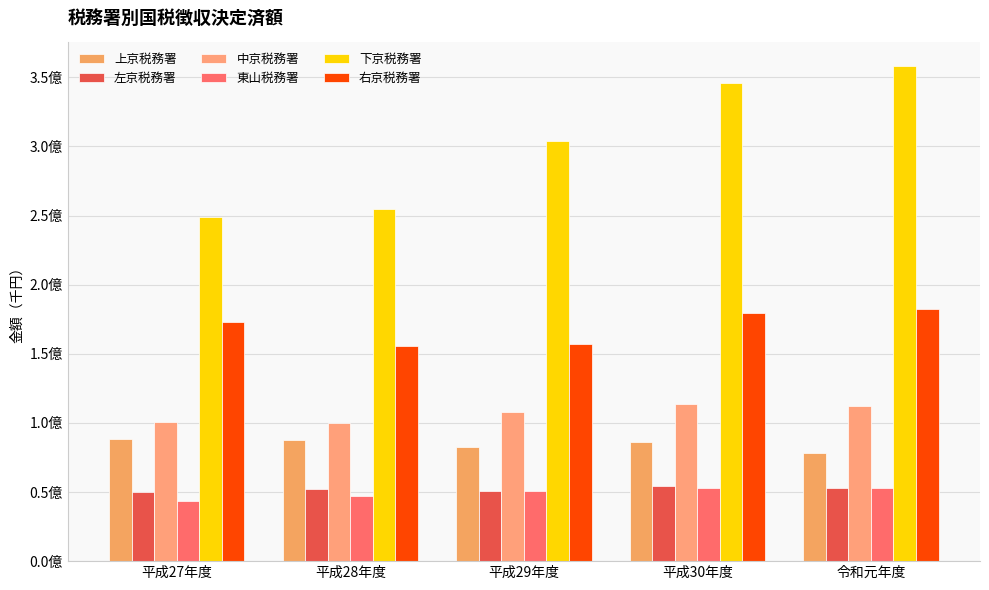

What is the greatest value displayed?

357924012